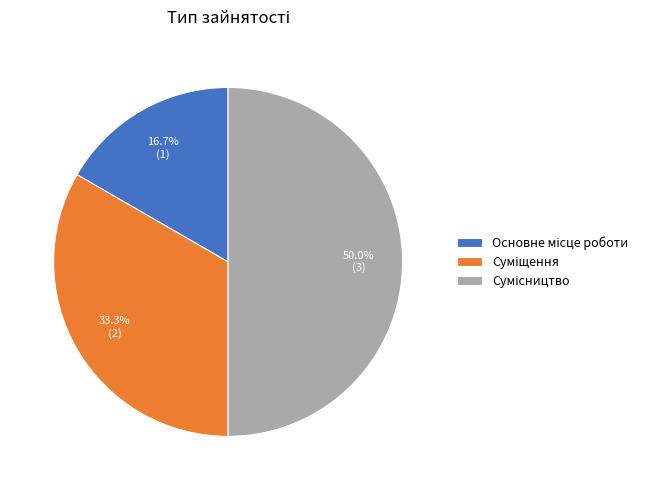

Is it true that Сумісництво is 50% of the pie?

True